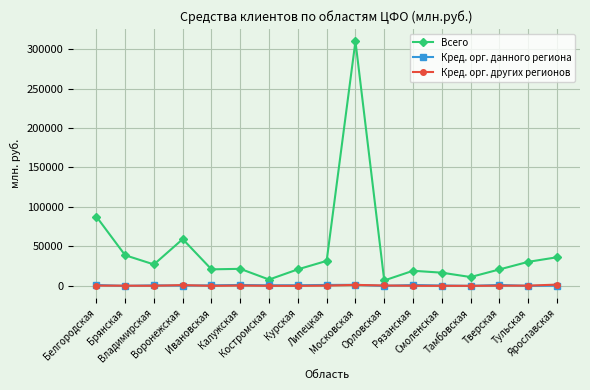

True or false: Всего has more than 1 points higher than both neighbors.

True